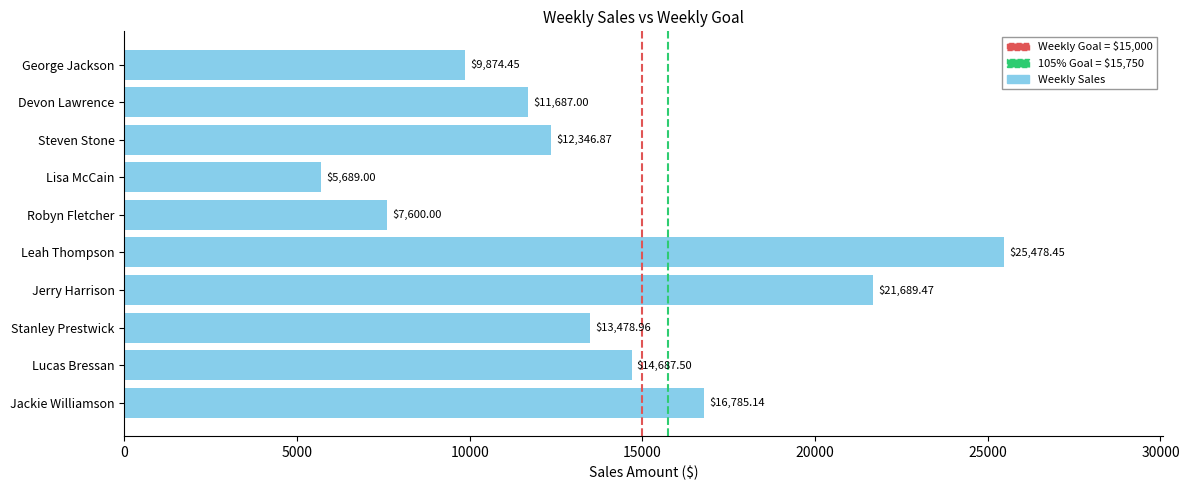

Rank the categories by value from lowest to highest.

Lisa McCain, Robyn Fletcher, George Jackson, Devon Lawrence, Steven Stone, Stanley Prestwick, Lucas Bressan, Jackie Williamson, Jerry Harrison, Leah Thompson